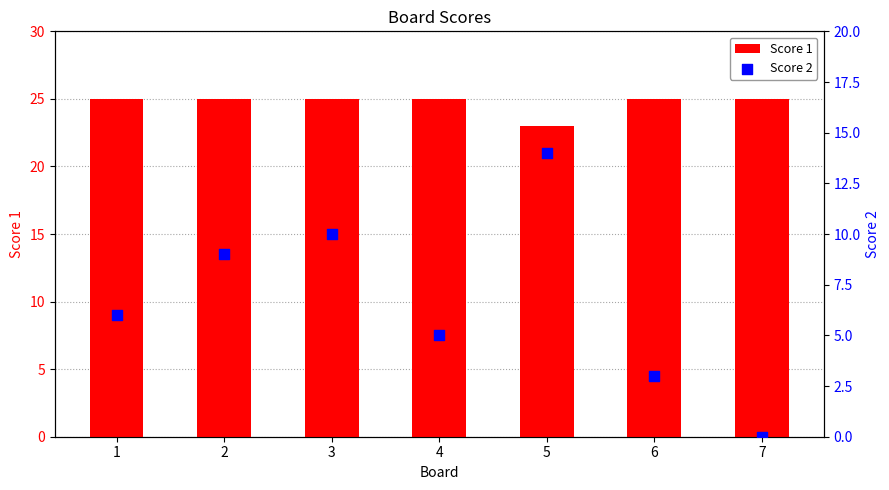

At how many categories does at least one series exceed 3?

7